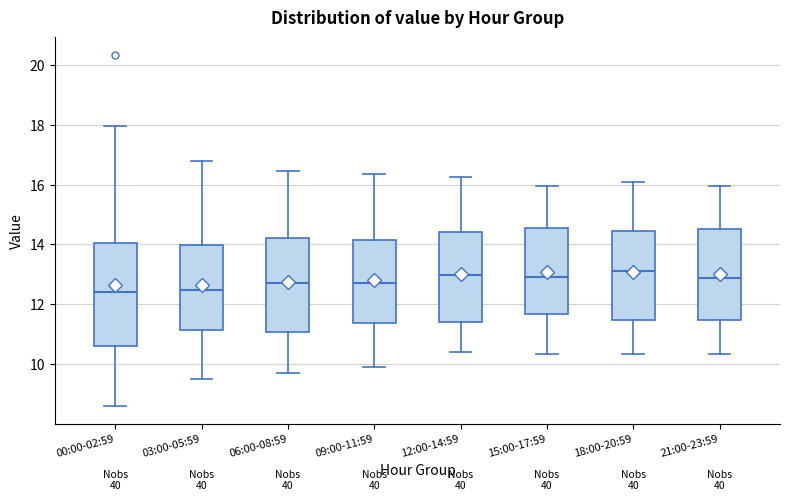

Reading left to right, read every box against the y-axis: the position of its median line, the range the box covers, and the ends of its whiskers. The values are not printed on the chart, so give them approximately, as read against the axis.

00:00-02:59: median 12.4, box 10.6 to 14.0, whiskers 8.6 to 18.0
03:00-05:59: median 12.4, box 11.2 to 14.0, whiskers 9.6 to 16.8
06:00-08:59: median 12.8, box 11.0 to 14.2, whiskers 9.8 to 16.4
09:00-11:59: median 12.8, box 11.4 to 14.2, whiskers 10.0 to 16.4
12:00-14:59: median 13.0, box 11.4 to 14.4, whiskers 10.4 to 16.2
15:00-17:59: median 13.0, box 11.6 to 14.6, whiskers 10.4 to 16.0
18:00-20:59: median 13.2, box 11.4 to 14.4, whiskers 10.4 to 16.2
21:00-23:59: median 12.8, box 11.4 to 14.6, whiskers 10.4 to 16.0